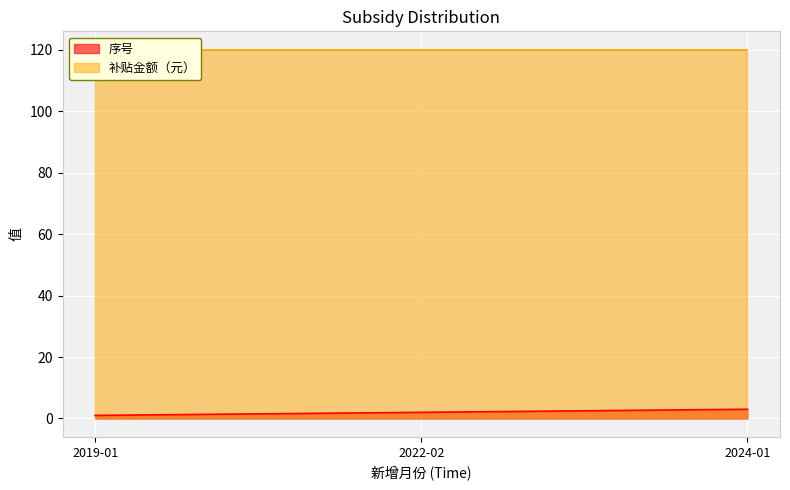

The value of 序号 at 2024-01 is 3. True or false?

True